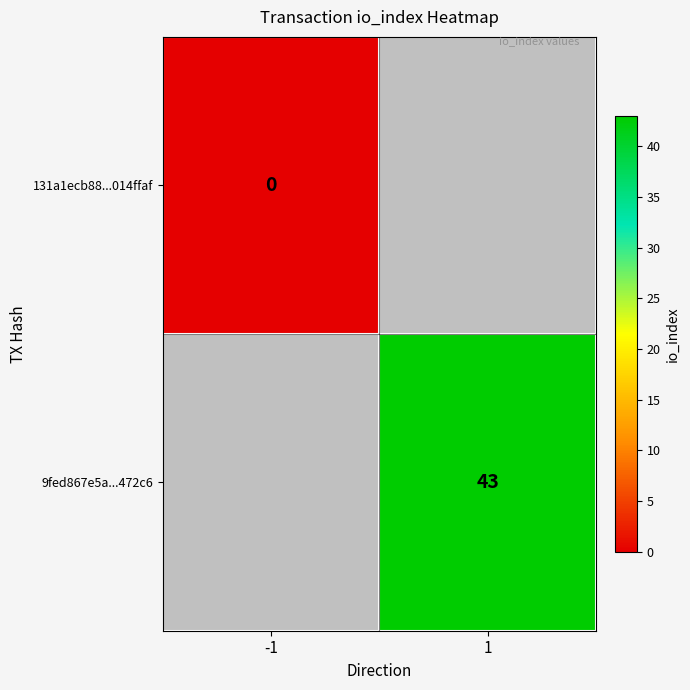

The value of 9fed867e5a...472c6 at 1 is 43. True or false?

True